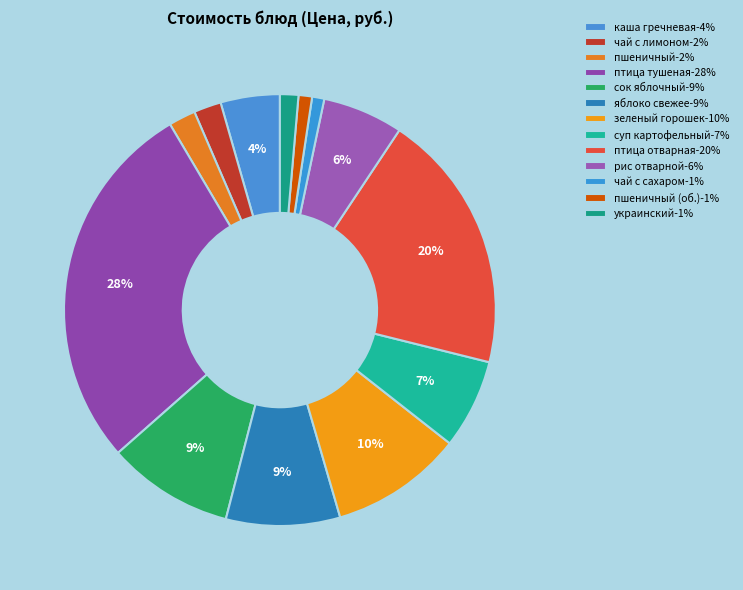

How many segments does this pie chart have?

13